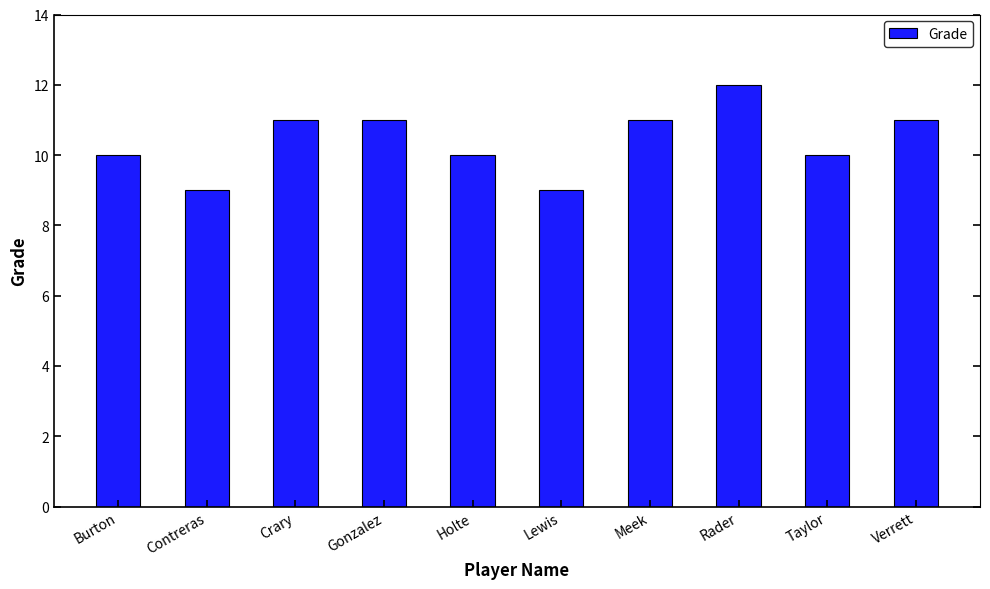

What is the approximate value at Rader?

12